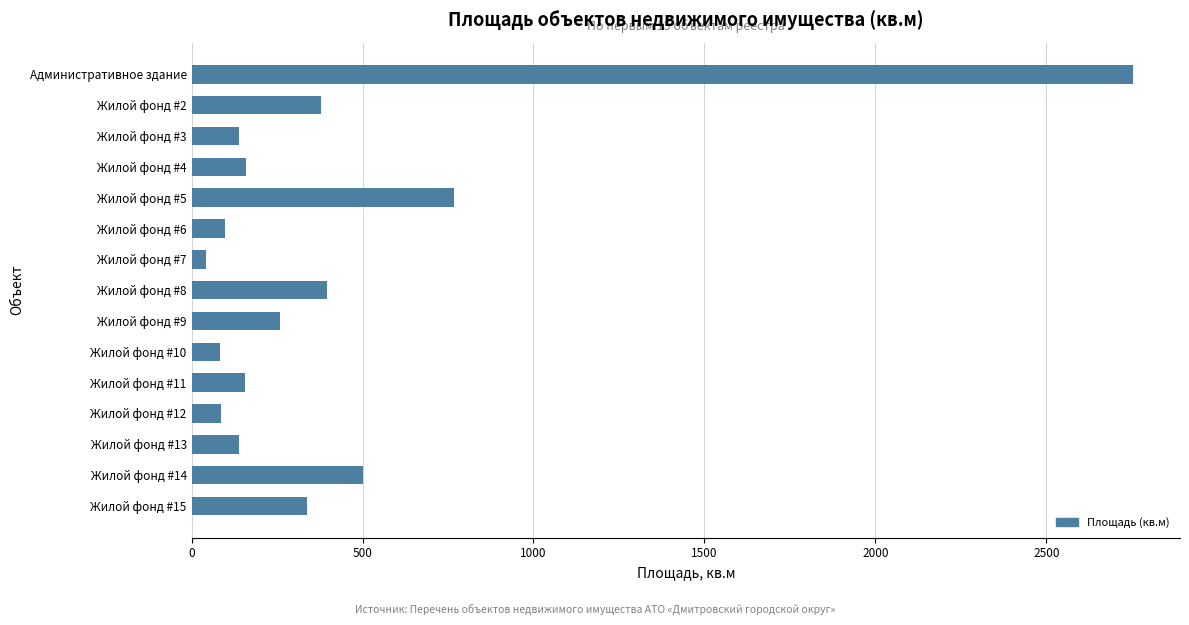

Where is the data nearest to the value 1397?

Жилой фонд #5